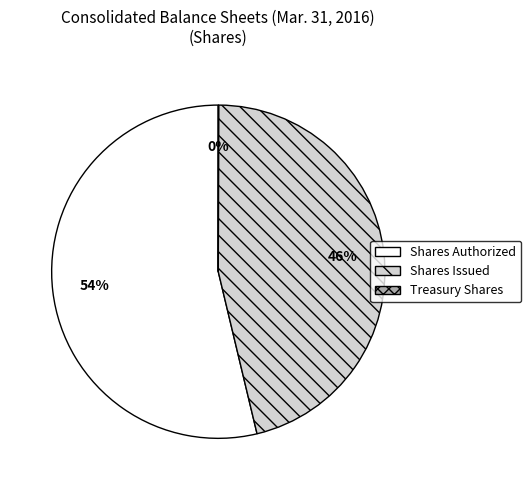

Is there a majority slice in this chart?

Yes